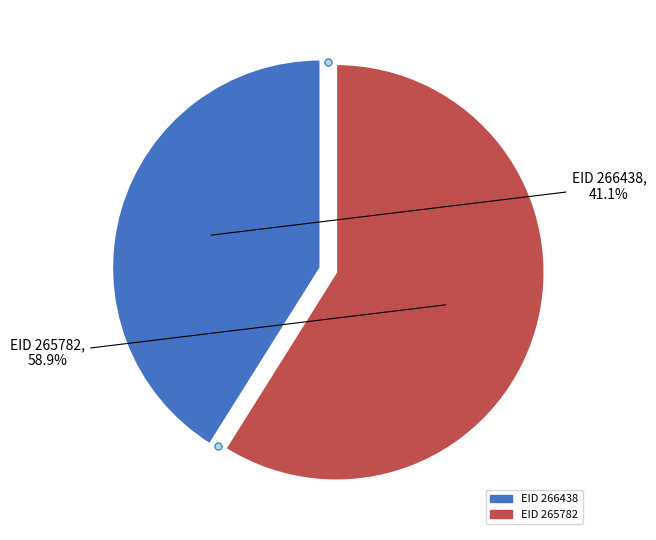

To the nearest percent, what percentage of the pie is EID 266438?

41%